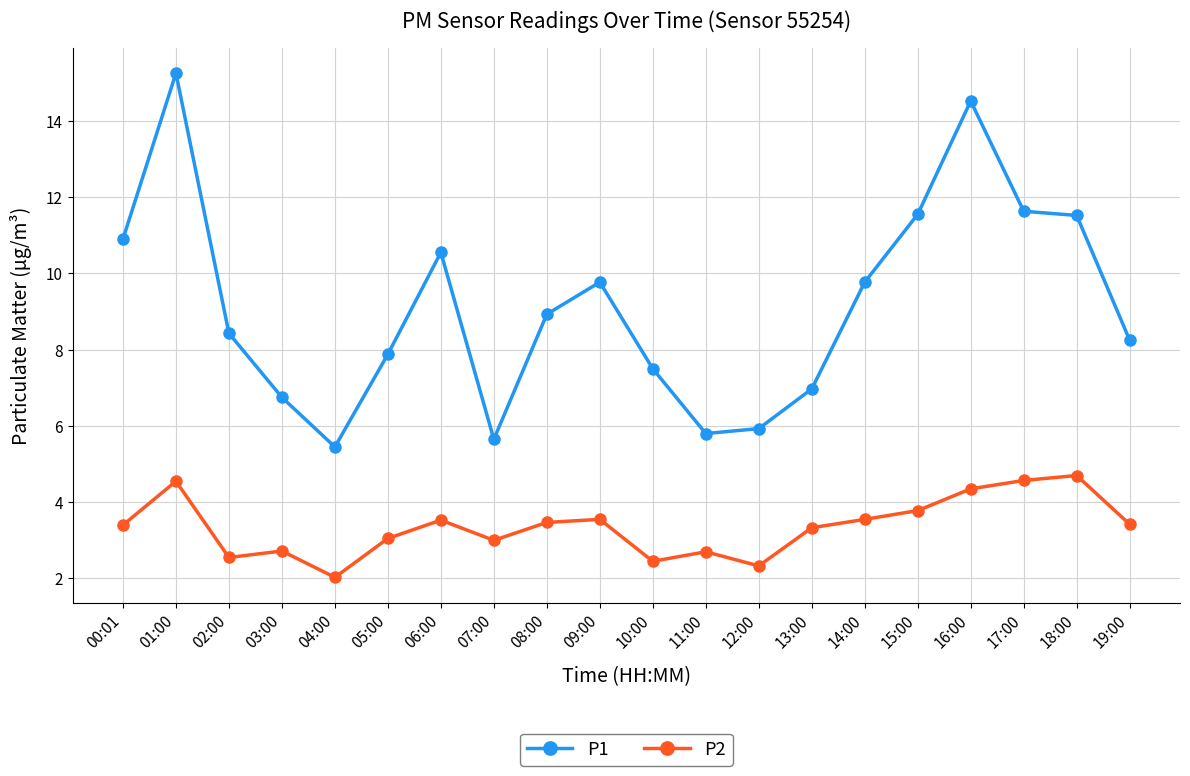

What is the average value of the P2 series?

3.4